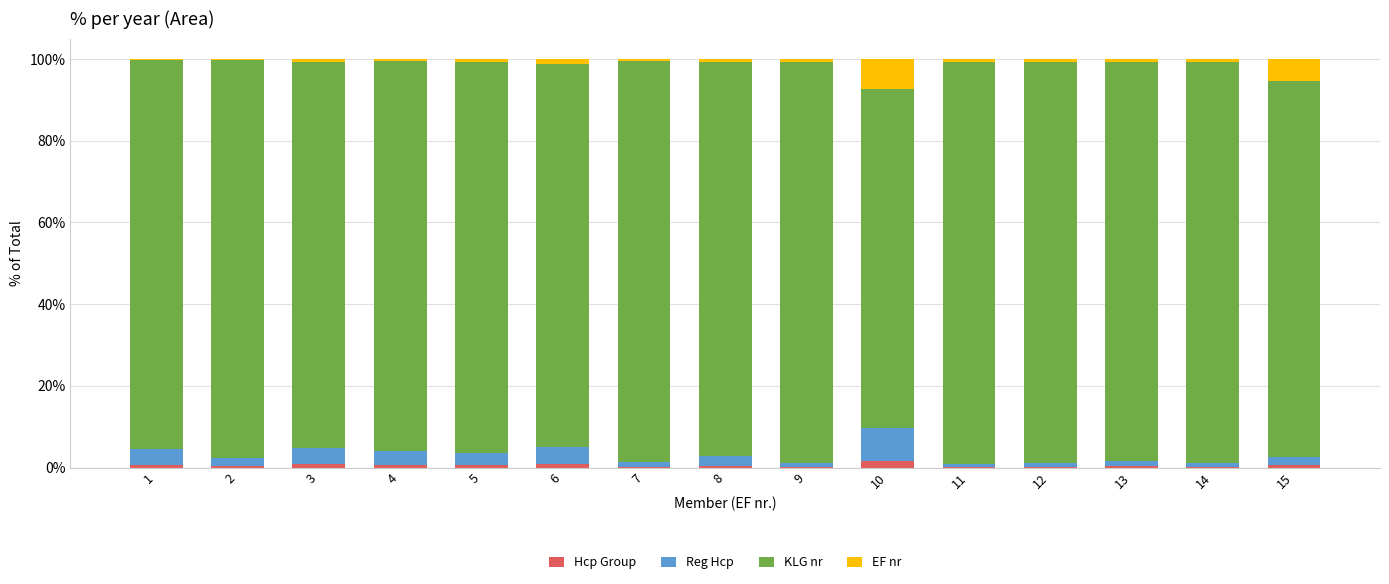

How many categories are shown in the chart?

15